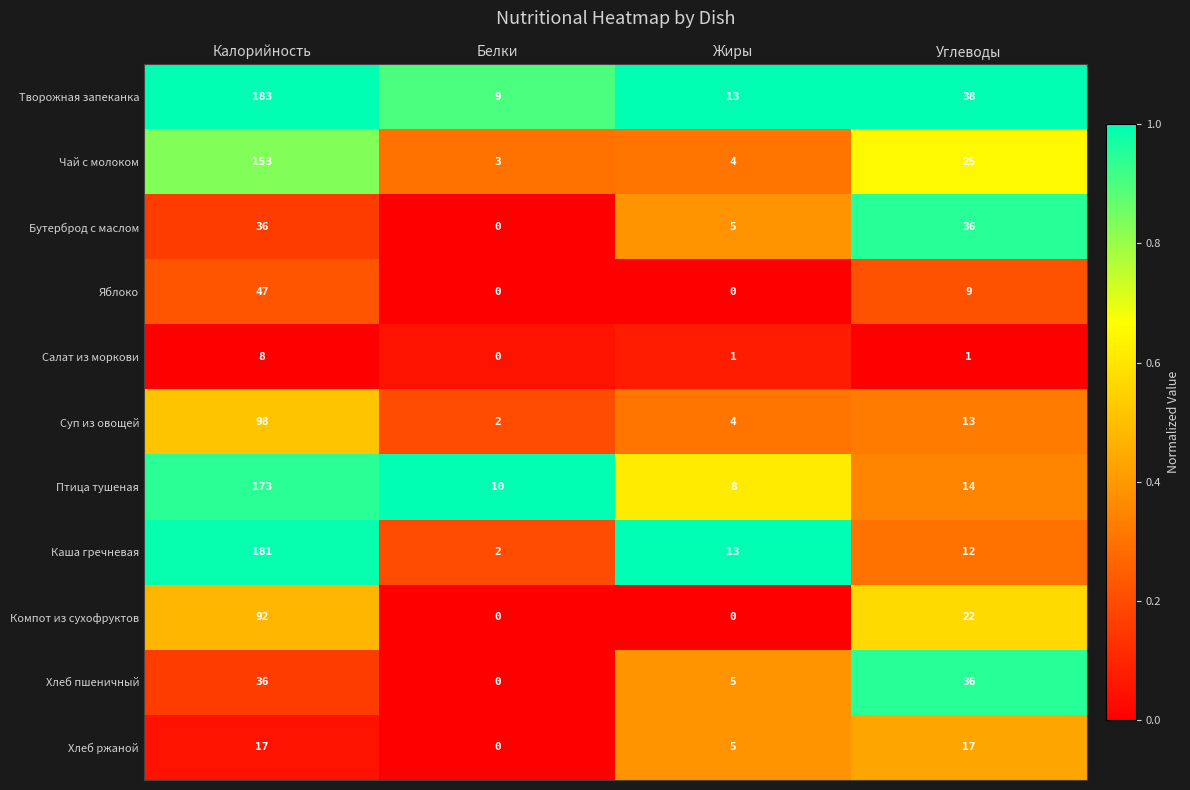

Count the number of categories in the chart.

4